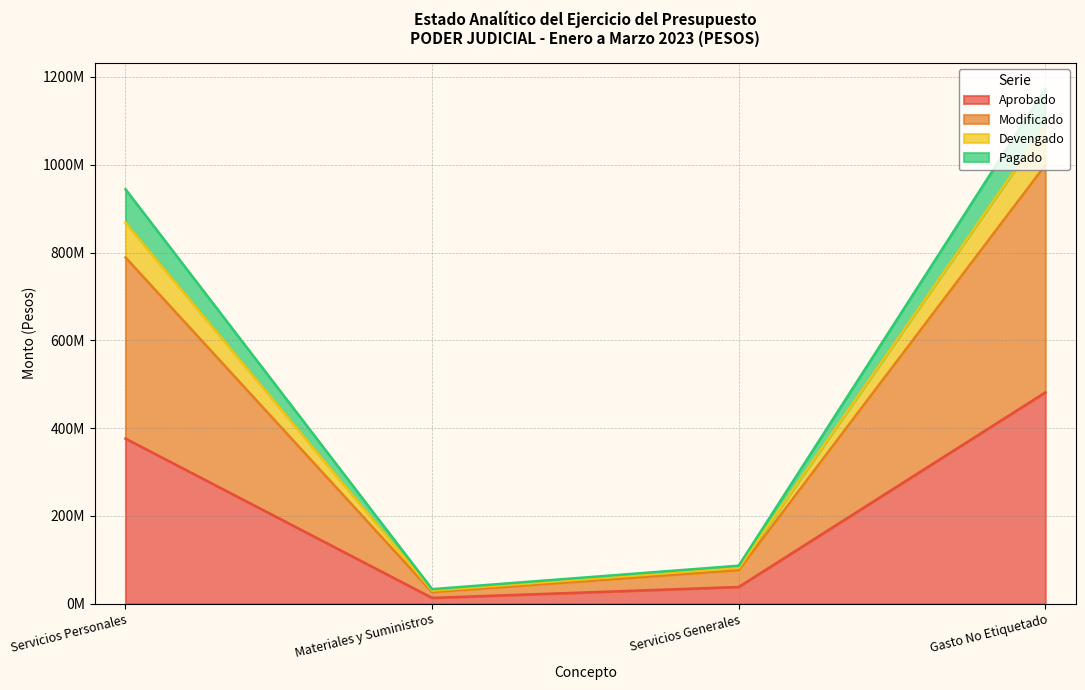

True or false: Modificado has more than 0 interior local peaks.

False